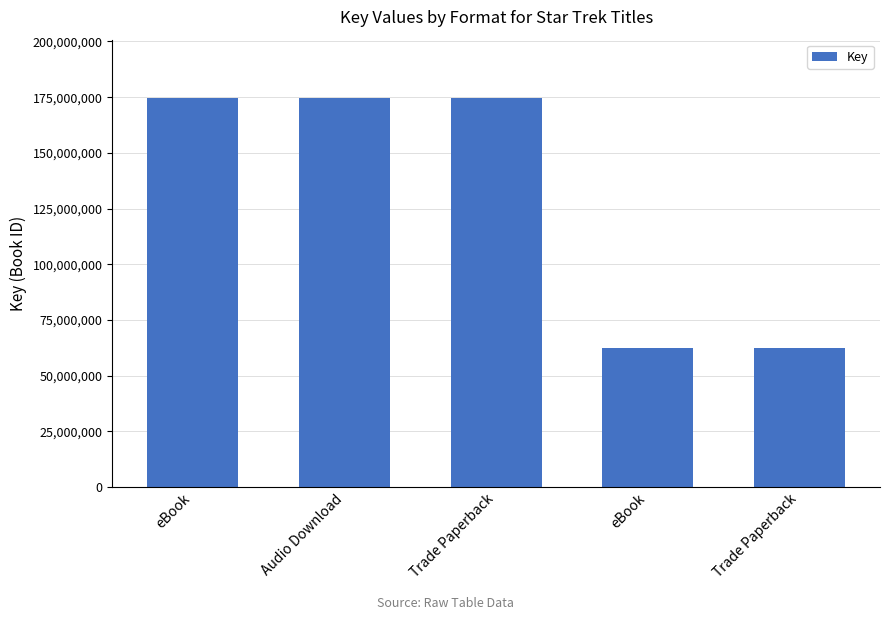

How many data points are less than 174627106?

2